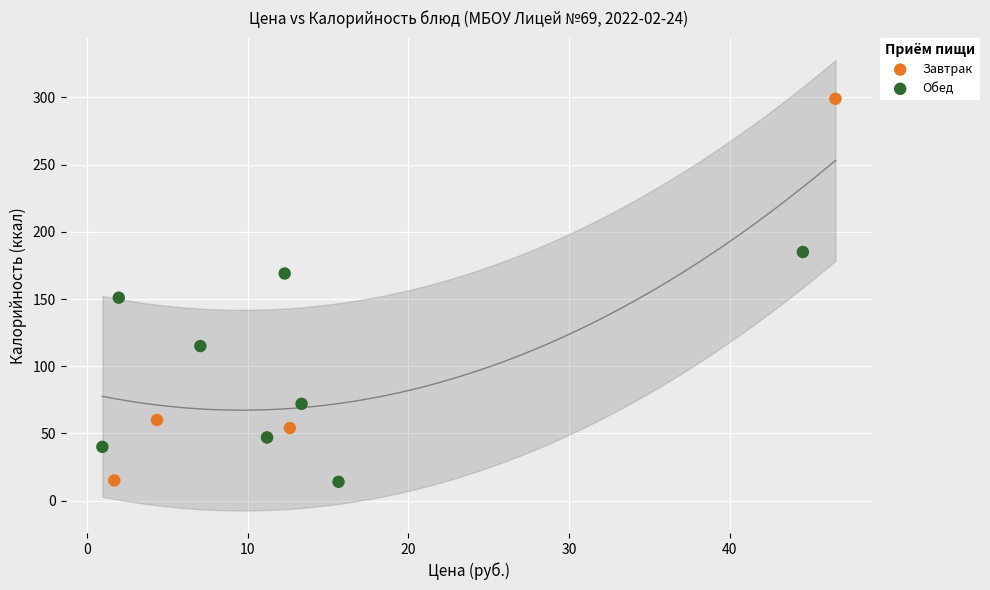

Which series reaches the maximum Y coordinate?

Завтрак